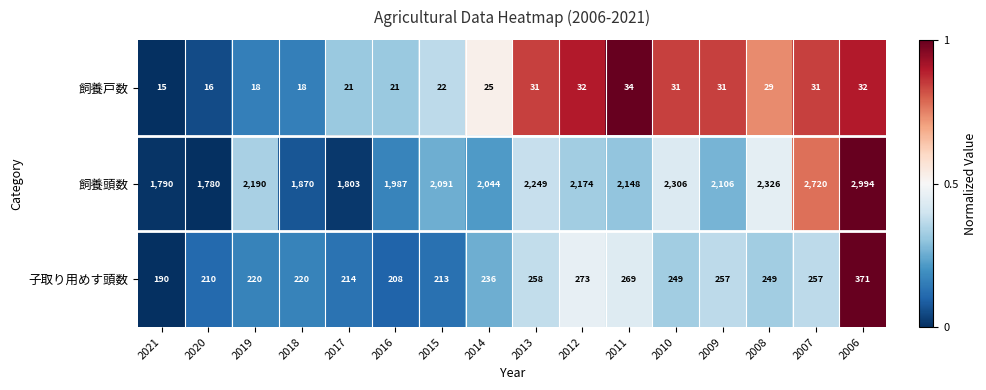

What is the total value across all series at 2020?

2006